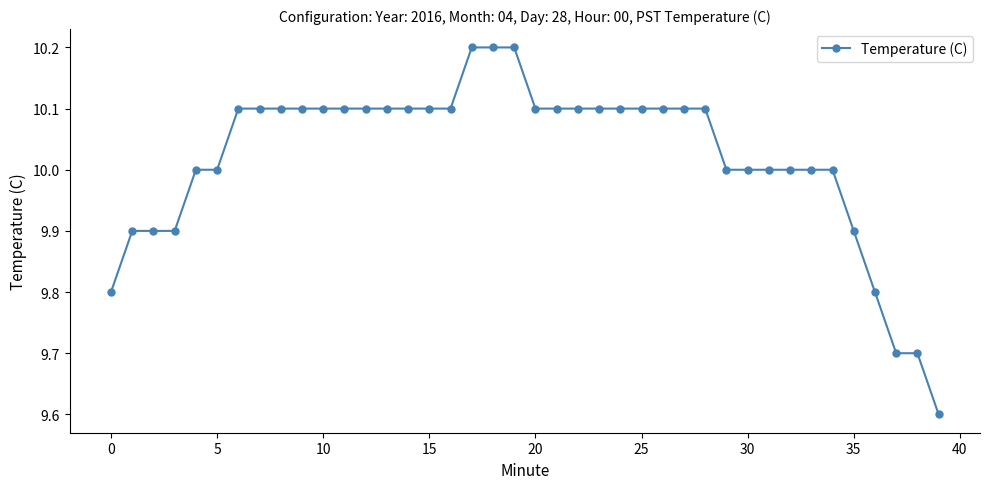

What is the greatest value displayed?

10.2